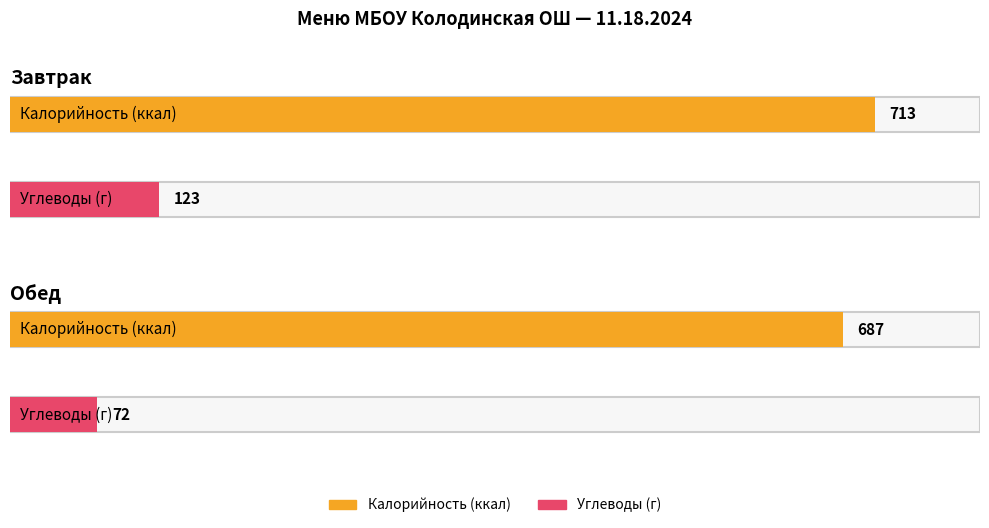

True or false: Калорийность has a value of 241 at Какао на молоке.

False